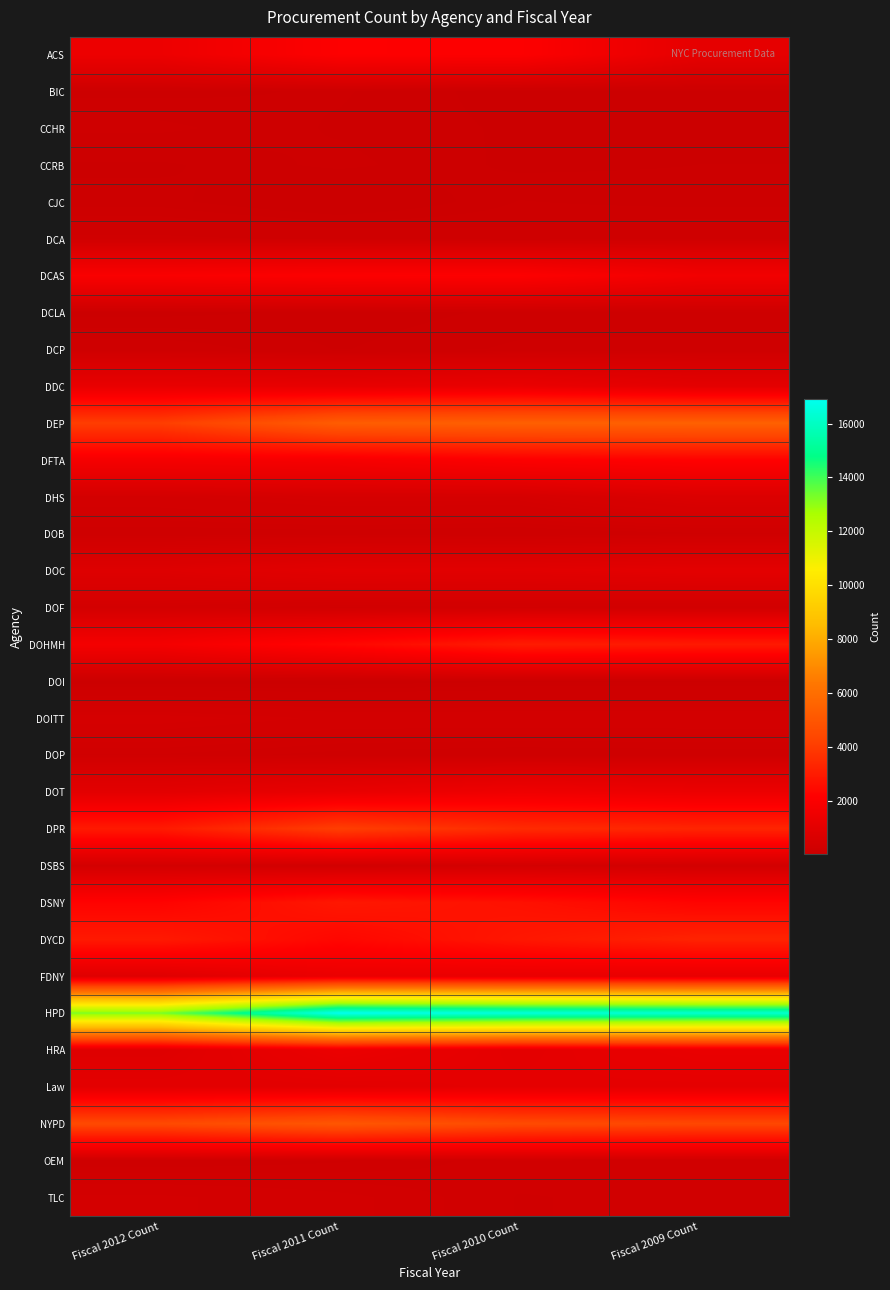

At Fiscal 2010 Count, list the series in order from largest to smallest.

HPD, DEP, NYPD, DPR, DOHMH, DYCD, DSNY, ACS, DCAS, DFTA, DOT, DDC, FDNY, Law, HRA, DOC, DHS, DSBS, DOITT, DOF, OEM, TLC, DOP, DOB, DCA, DCP, DCLA, CJC, DOI, CCHR, CCRB, BIC